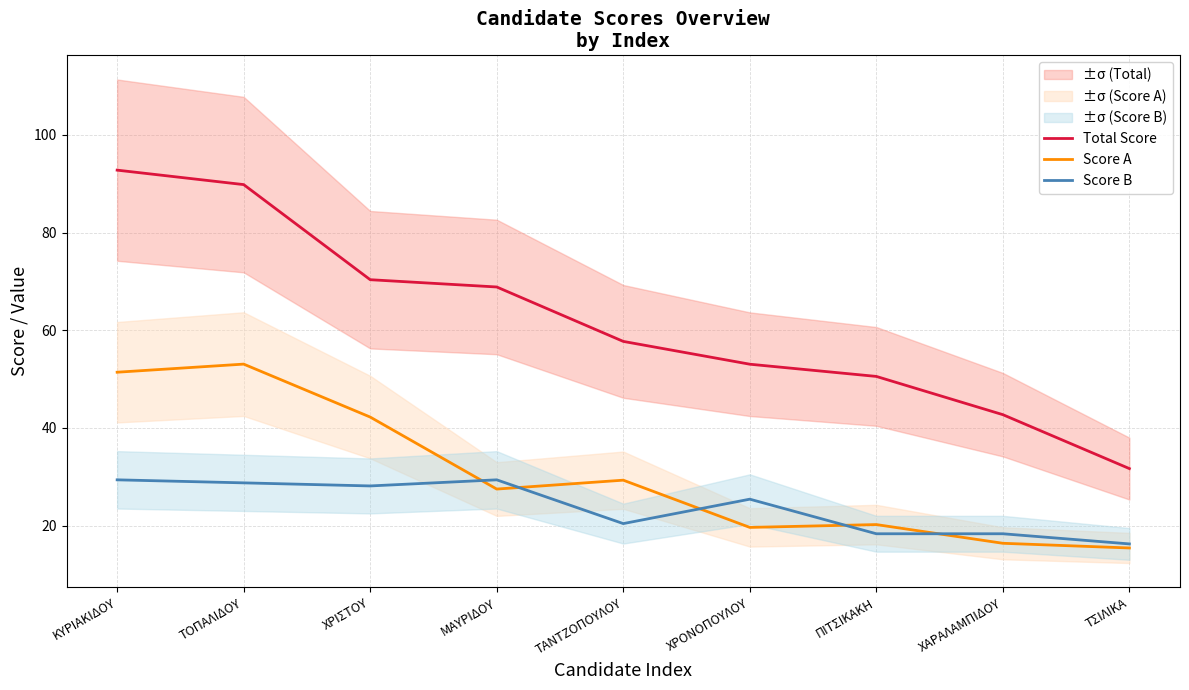

True or false: Total Score has a value of 50.5 at ΠΙΤΣΙΚΑΚΗ.

True